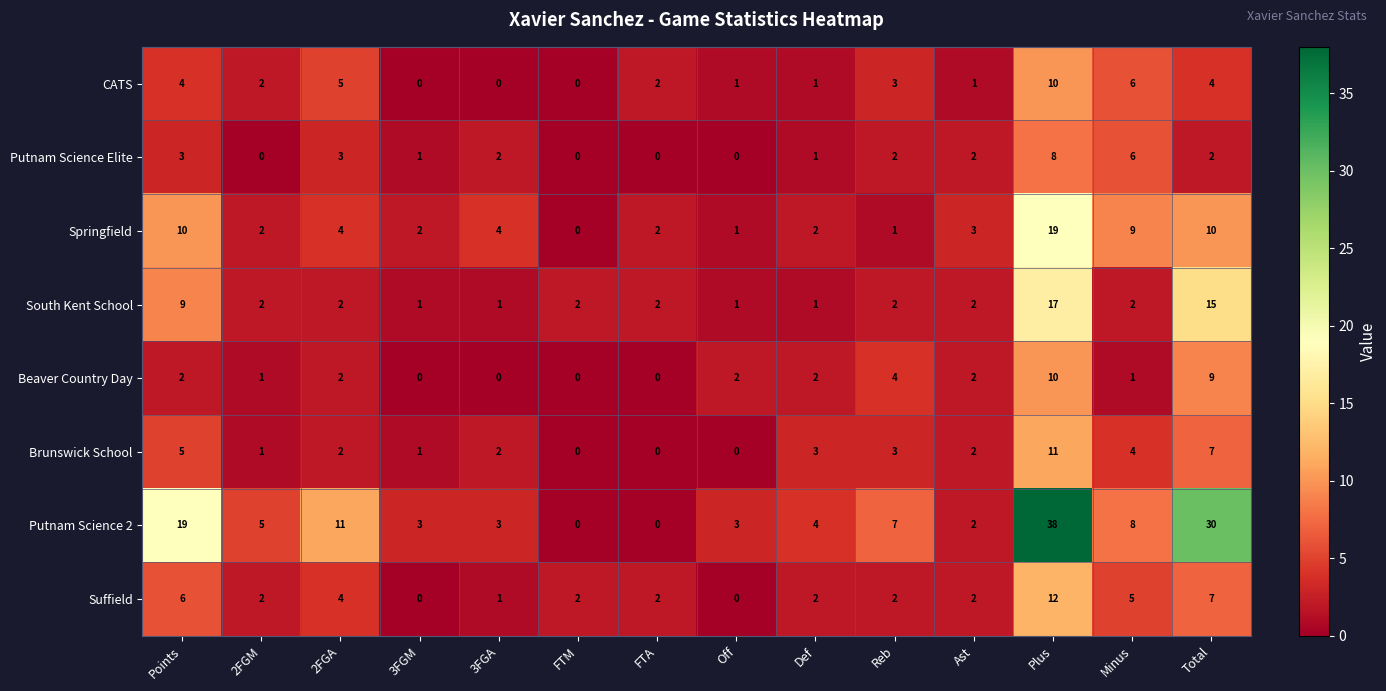

What is the sum of the Putnam Science Elite values at Plus and Reb?

10